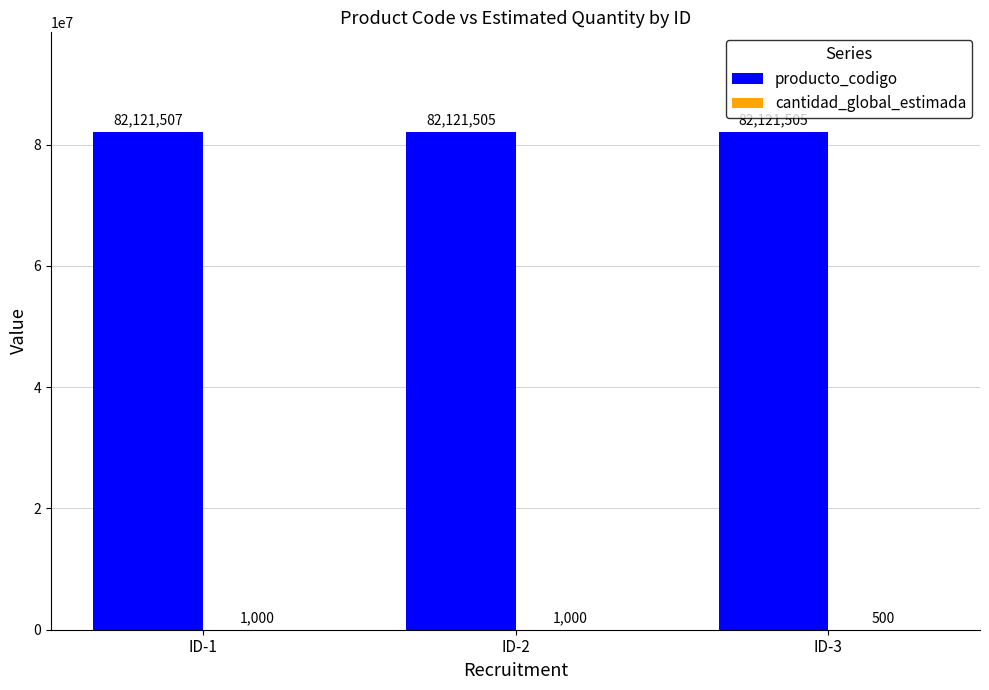

What is the approximate value of producto_codigo at ID-1?

82121507